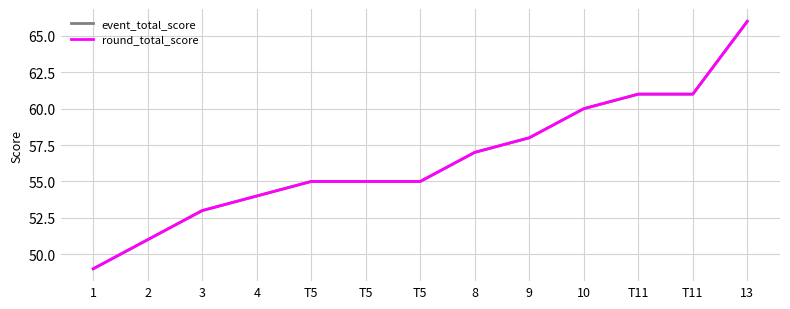

Is this an area chart (filled region under the line)?

No